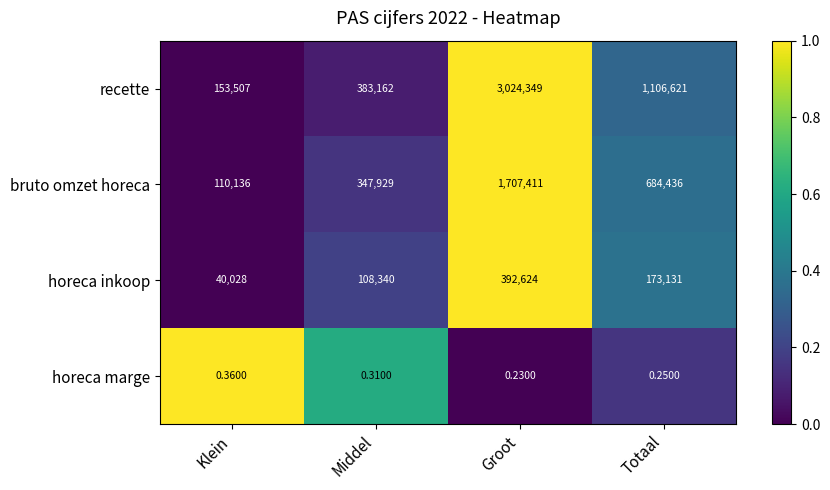

What is the total value across all series at Middel?

839431.3